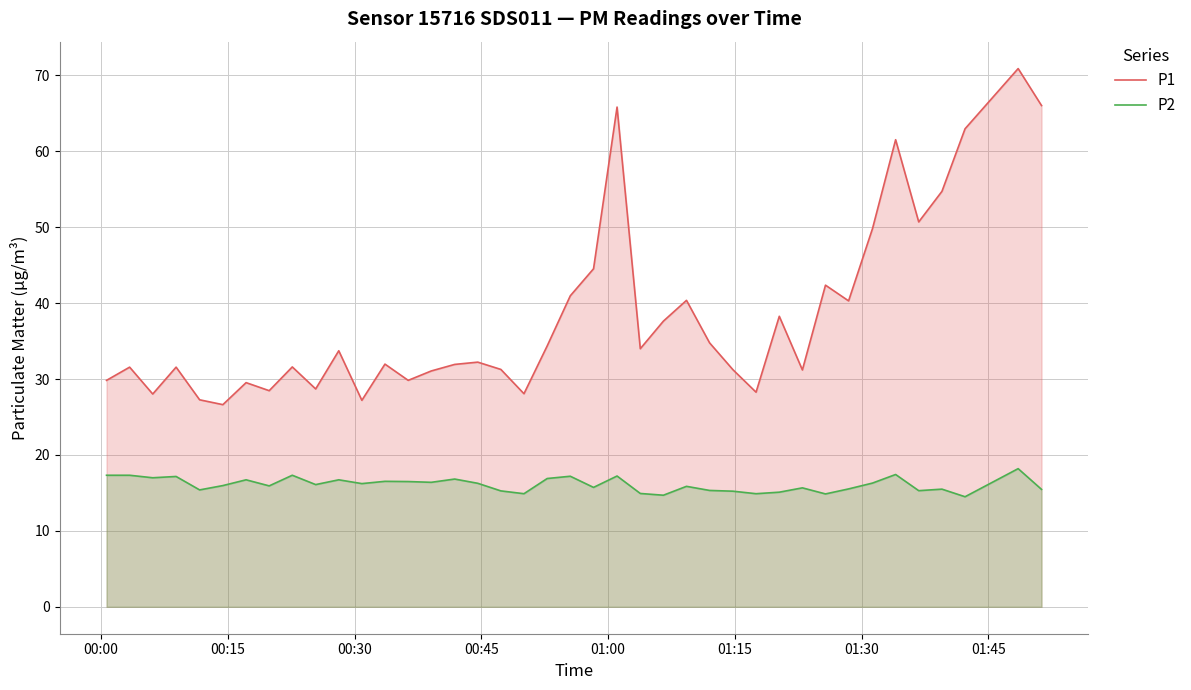

List the series in order of their overall mean, highest first.

P1, P2